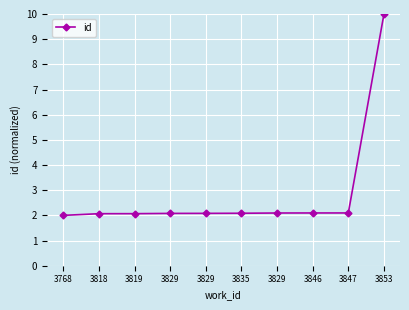

Which has a higher value, 3829 or 3846?

3846